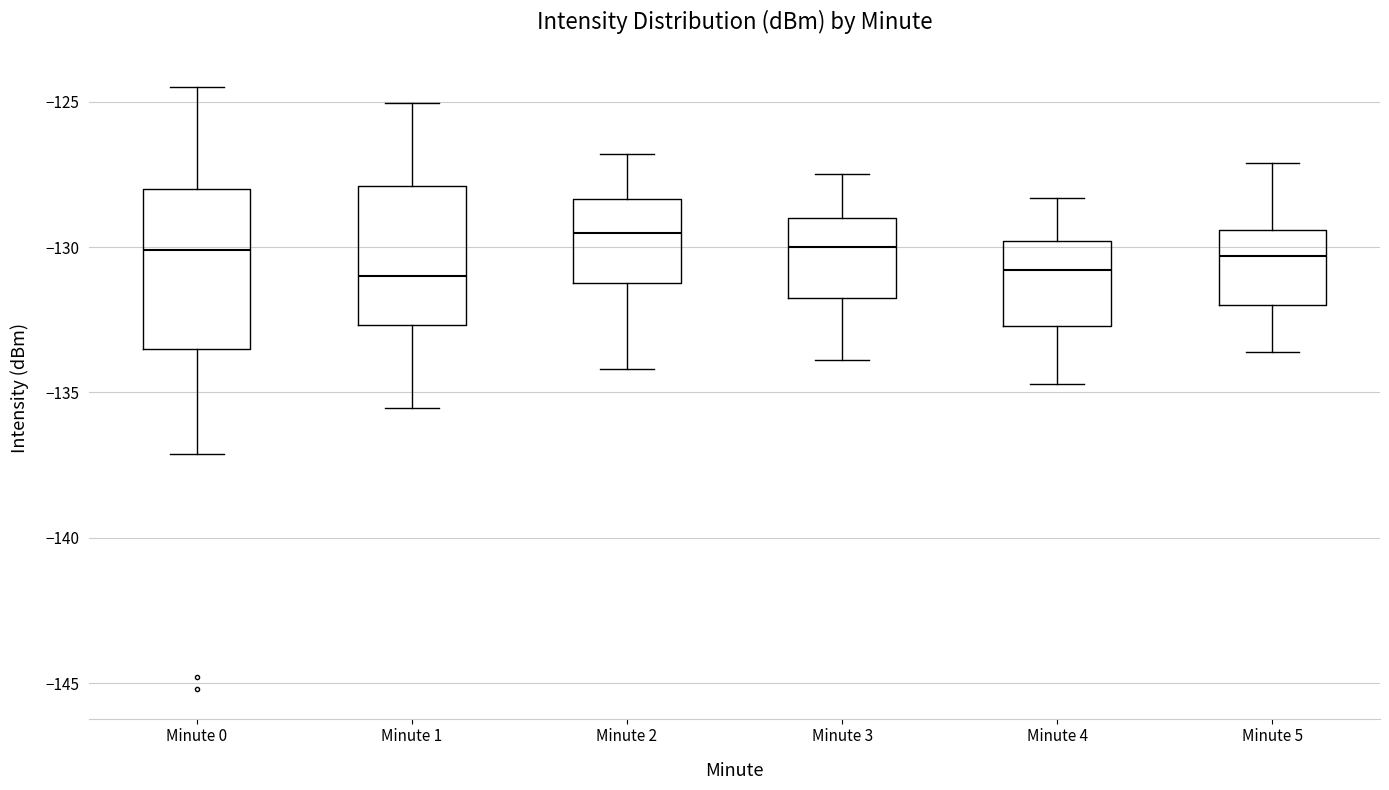

Which box's median line is the highest?

Minute 2